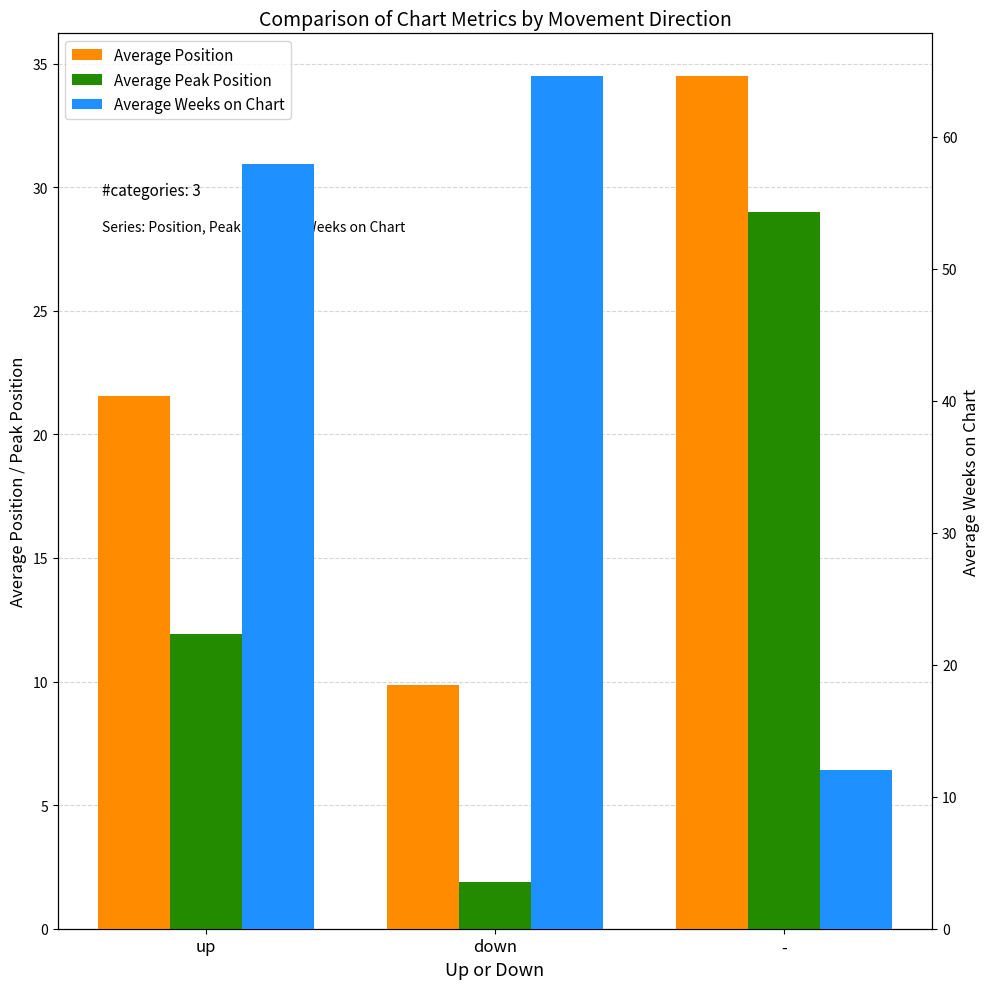

Which series has the largest total across all categories?

Average Weeks on Chart